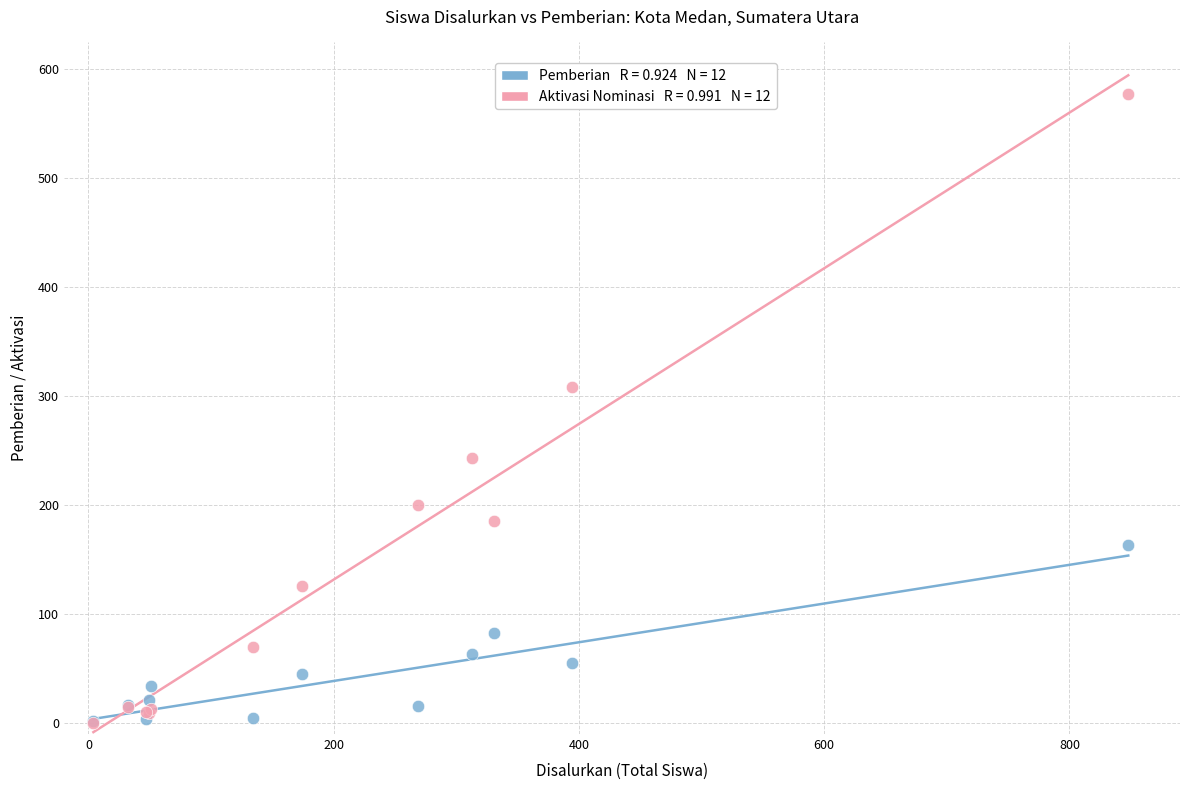

Across all series, what Y value is closest to 288?

308